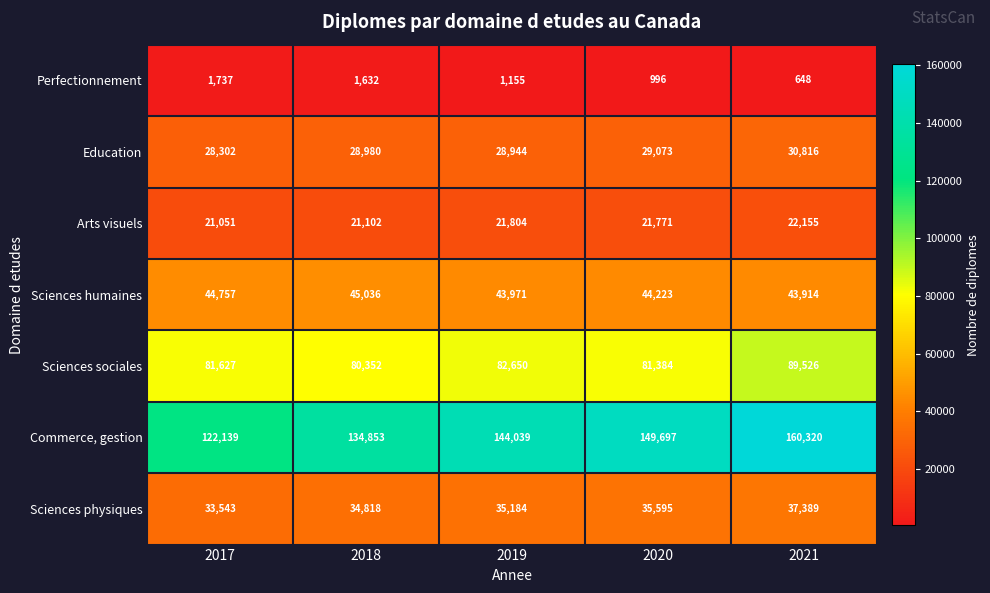

Between 2017 and 2018, which series saw the biggest shift?

Commerce, gestion